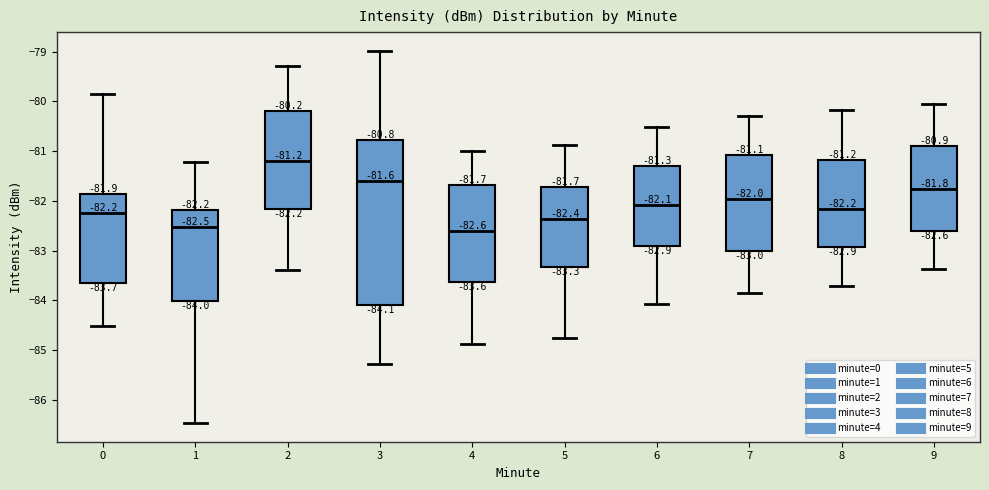

Comparing the boxes themselves (not the whiskers), which one is the tallest?

3